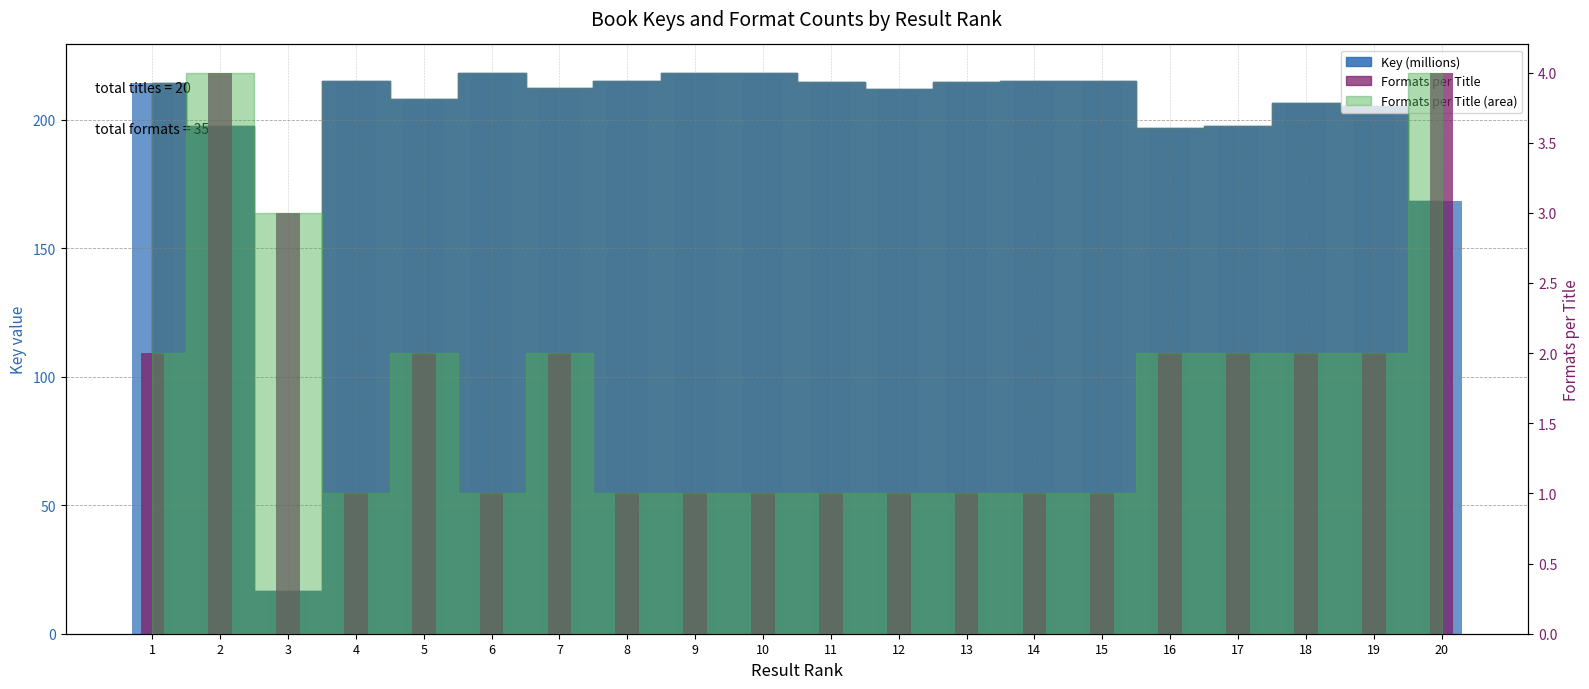

How many data points does each series have?

20